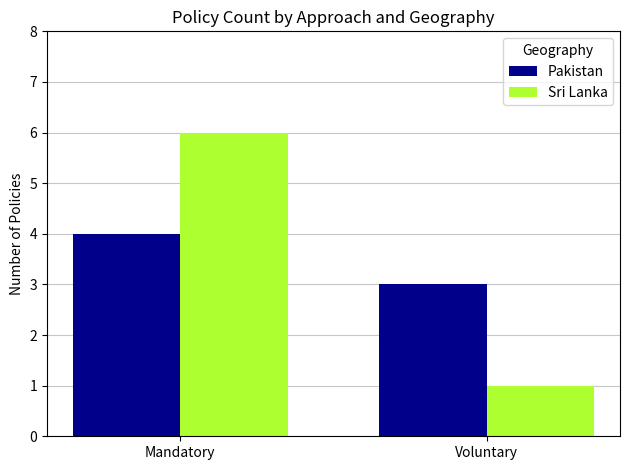

Between Mandatory and Voluntary, which series saw the biggest shift?

Sri Lanka